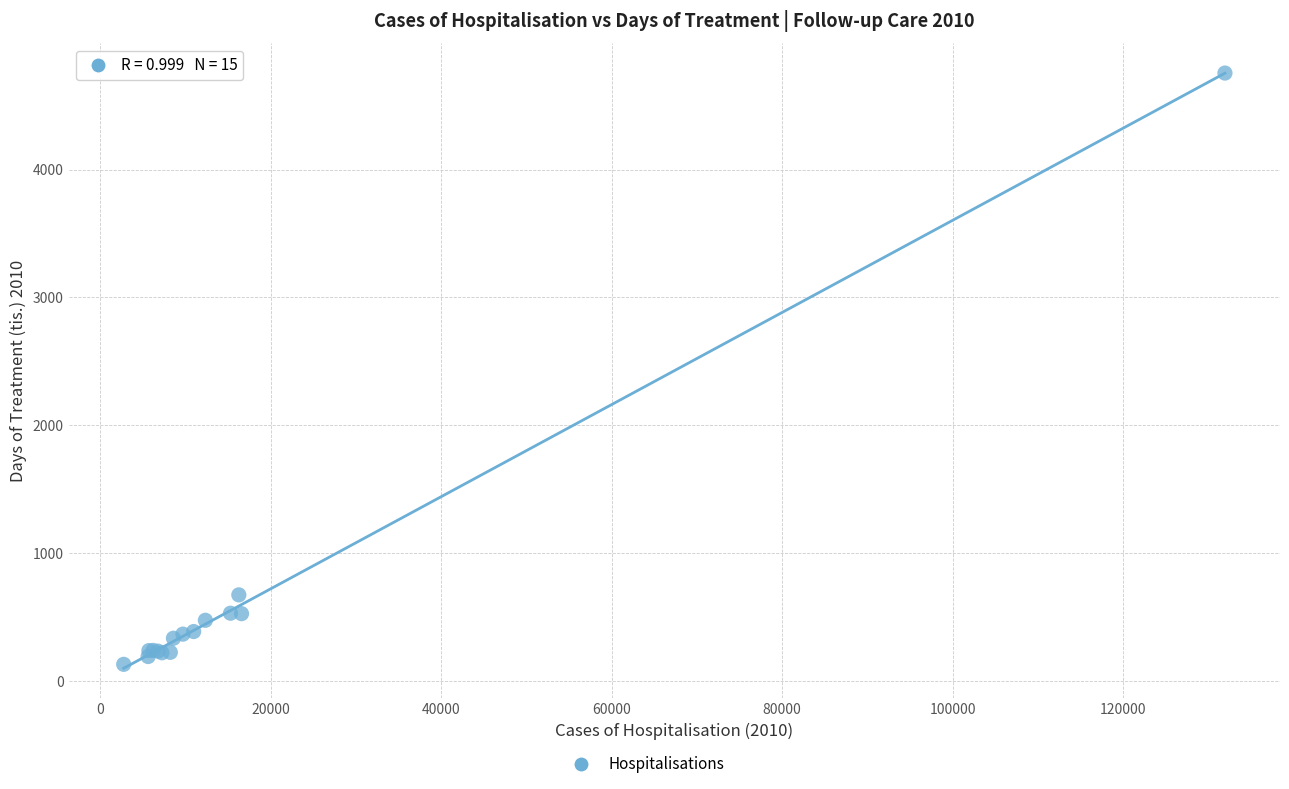

What Y value in the scatter plot is closest to 2442?

672.5